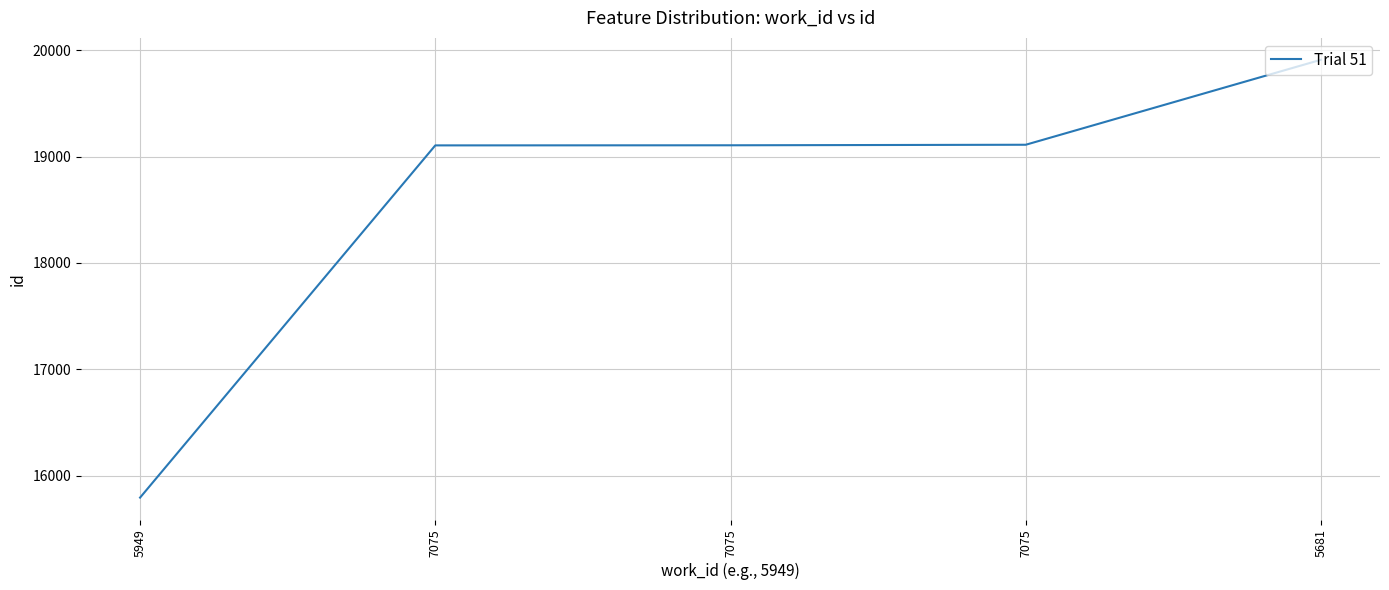

Count the number of data series in this chart.

1